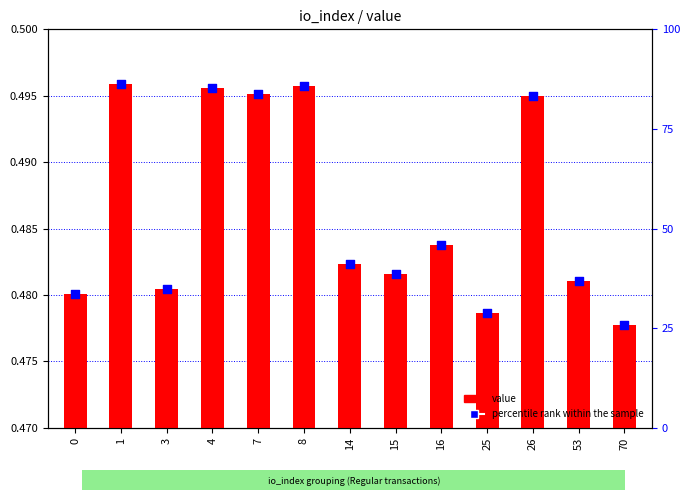

At which category is the sum across all series the highest?

1